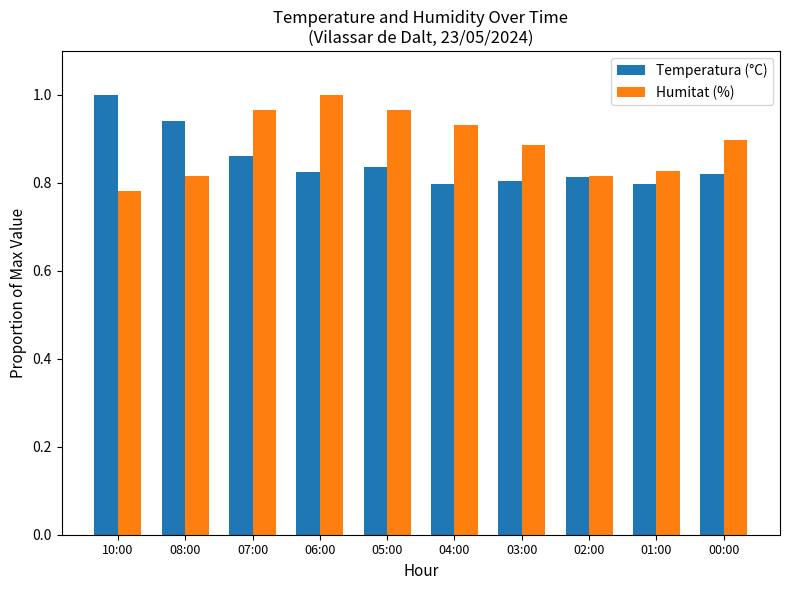

How many categories are shown in the chart?

10